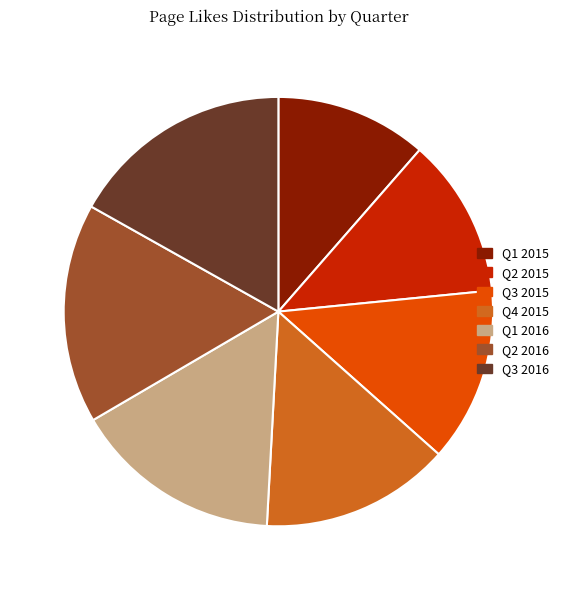

Does Q1 2016 represent more than half of the total?

No